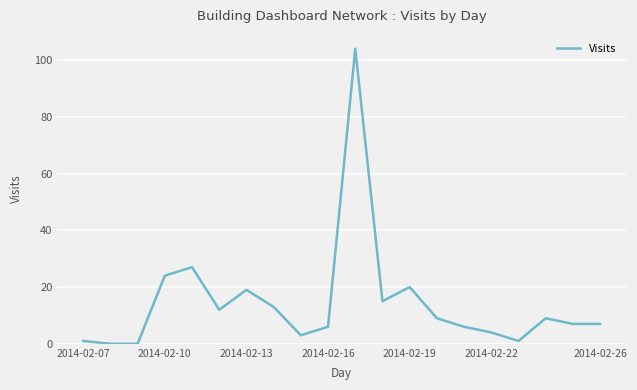

Is this an area chart (filled region under the line)?

No